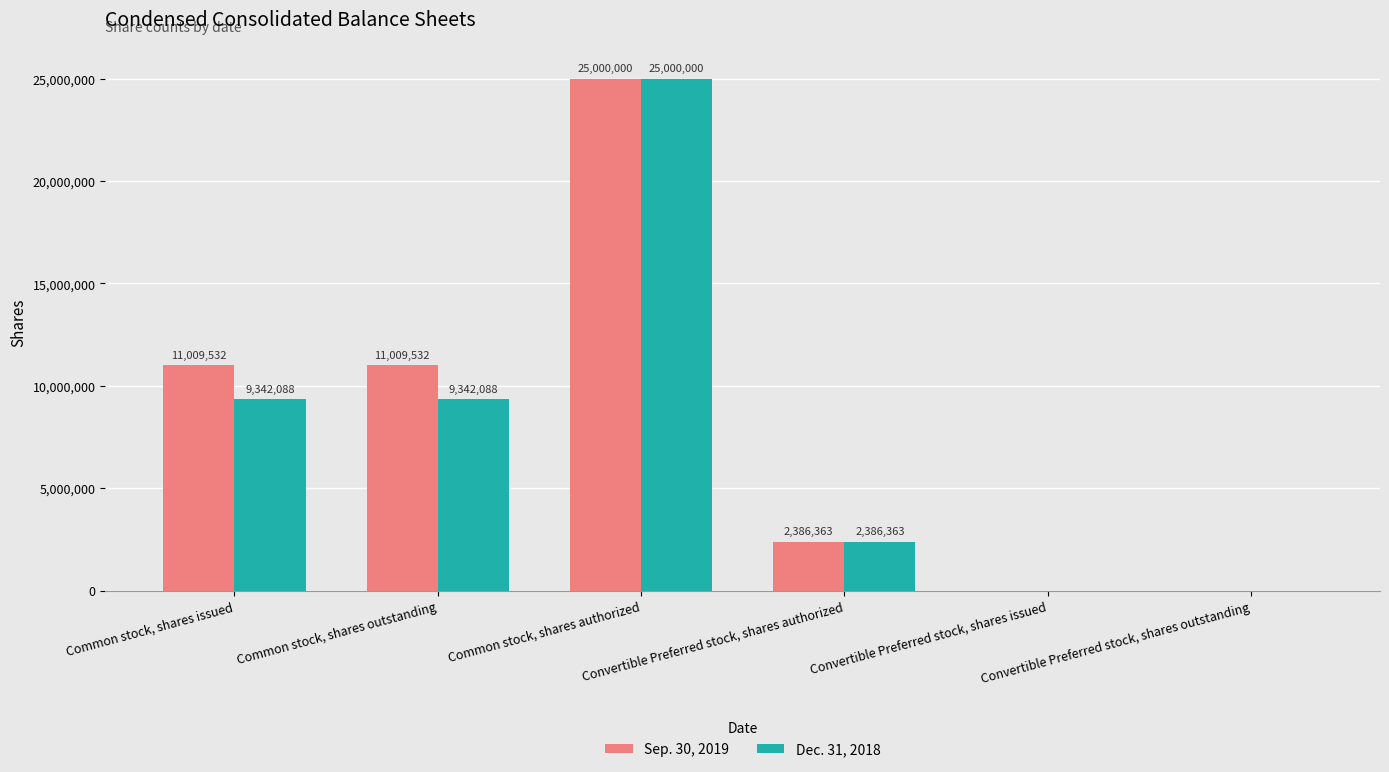

What is the approximate value of Sep. 30, 2019 at Convertible Preferred stock, shares authorized?

2386363